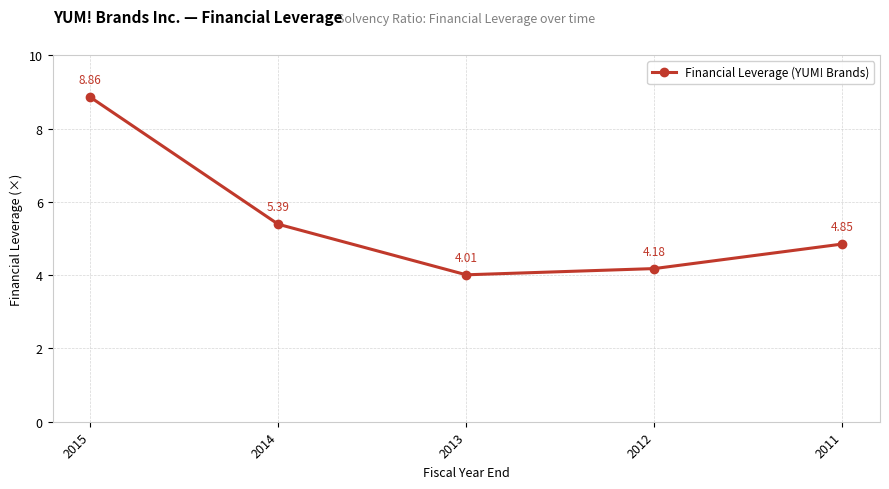

At which label is the value closest to 6?

2014